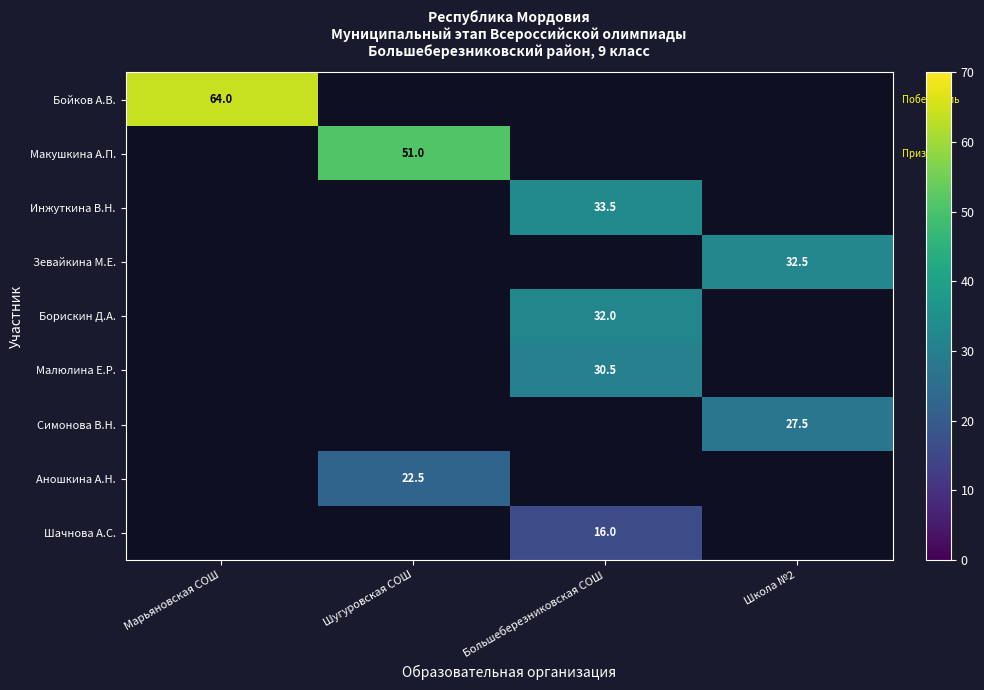

Is it true that Зевайкина М.Е. equals 56.5 at Школа №2?

False